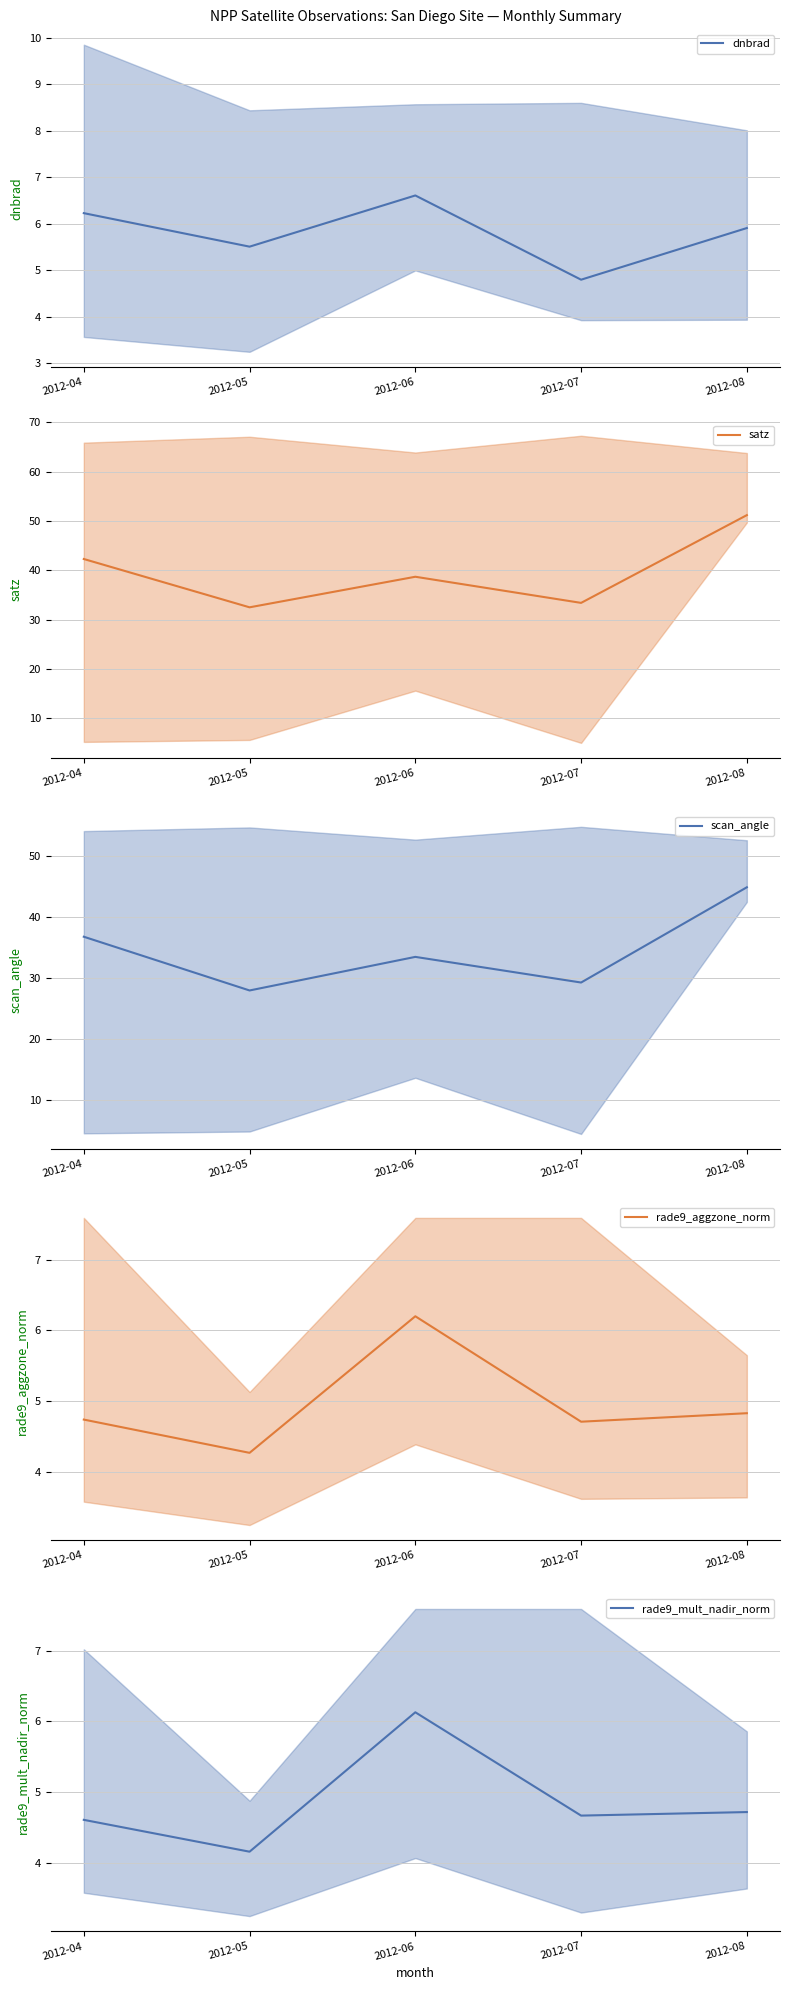

Reading left to right, what are all the values shown in this chart?

dnbrad: 6.2	5.5	6.6	4.8	5.9
satz: 42.3	32.5	38.7	33.4	51.2
scan_angle: 36.8	28.0	33.5	29.3	44.9
rade9_aggzone_norm: 4.7	4.3	6.2	4.7	4.8
rade9_mult_nadir_norm: 4.6	4.2	6.1	4.7	4.7